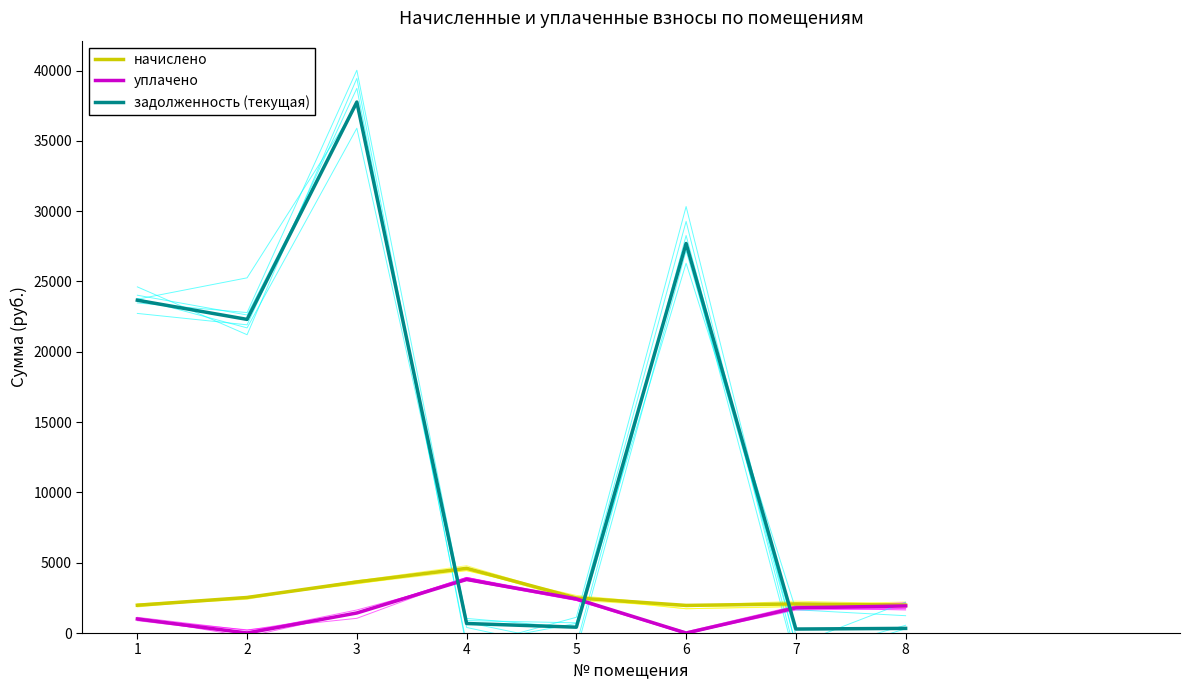

Is the value of уплачено at 1 greater than the value of начислено at 6?

No